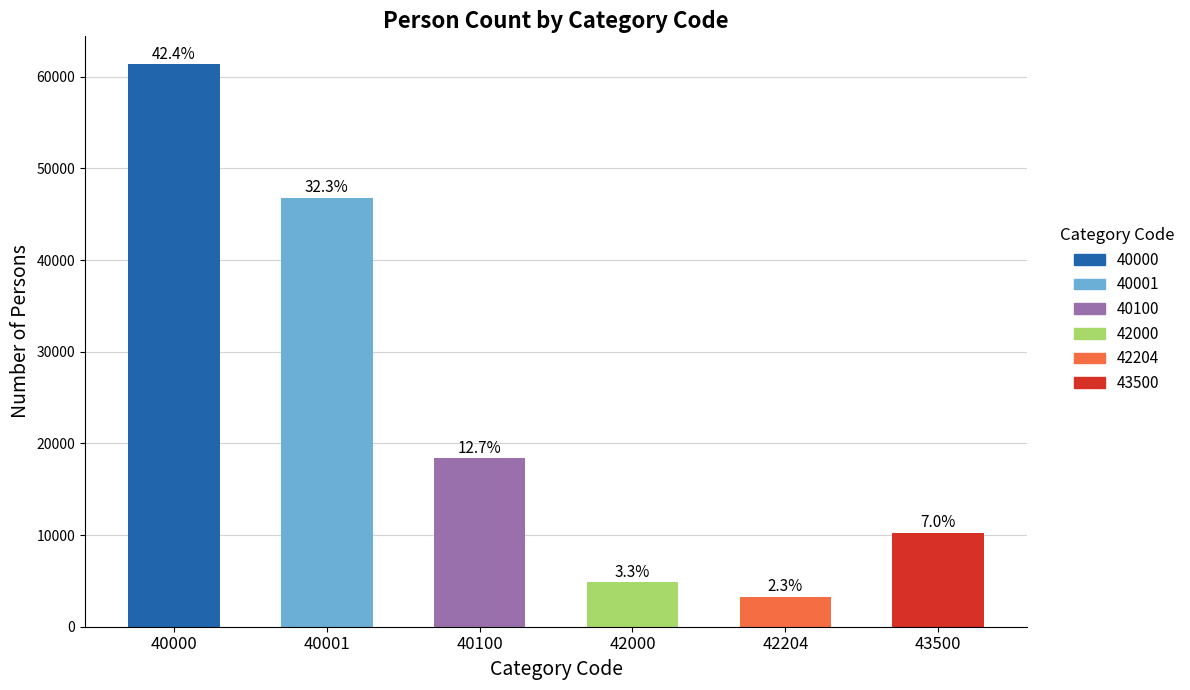

The chart shows a value of 74045 at 40001. True or false?

False